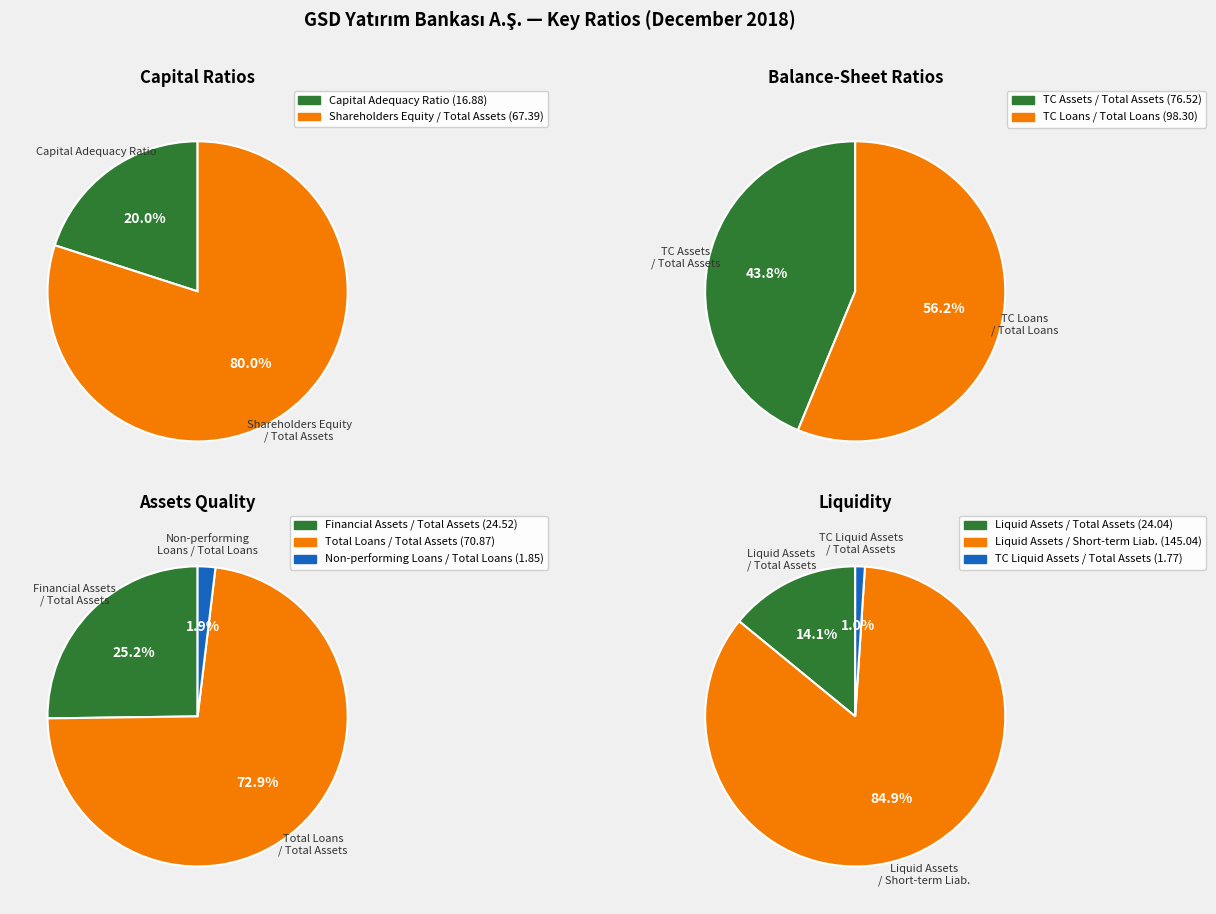

What is the smallest slice in the pie chart?

Non-performing Loans / Total Loans